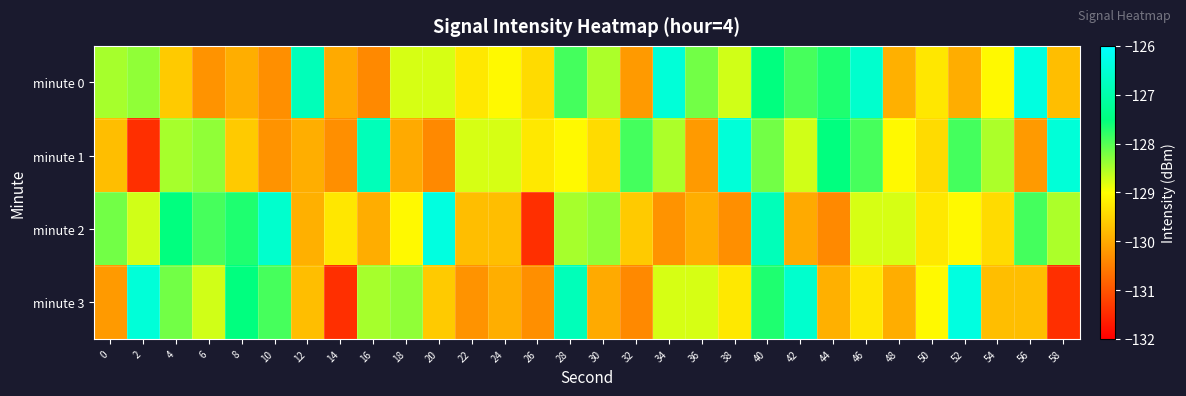

What is the minimum value shown in the chart?

-131.4